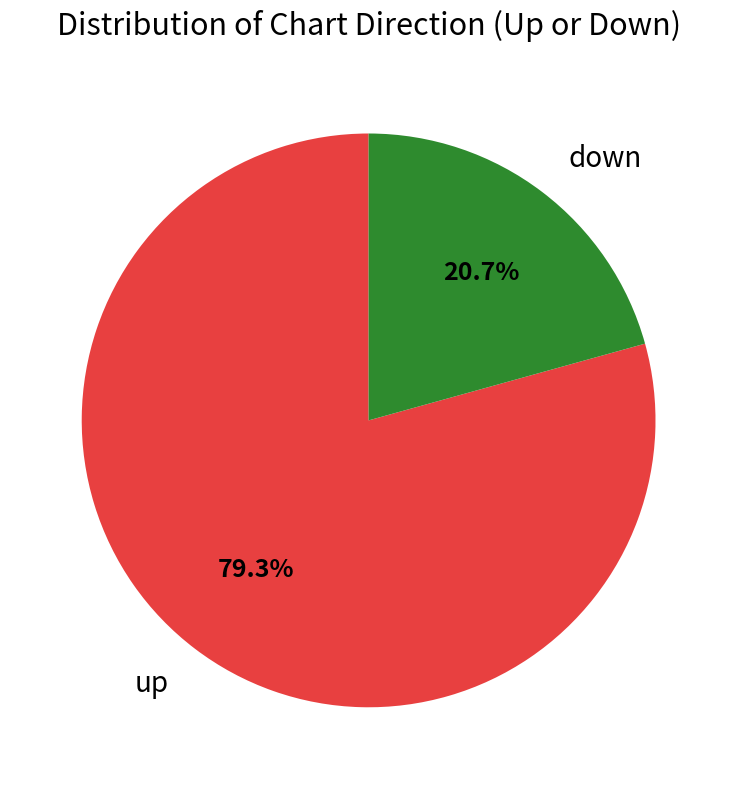

Which slice is the smallest?

down